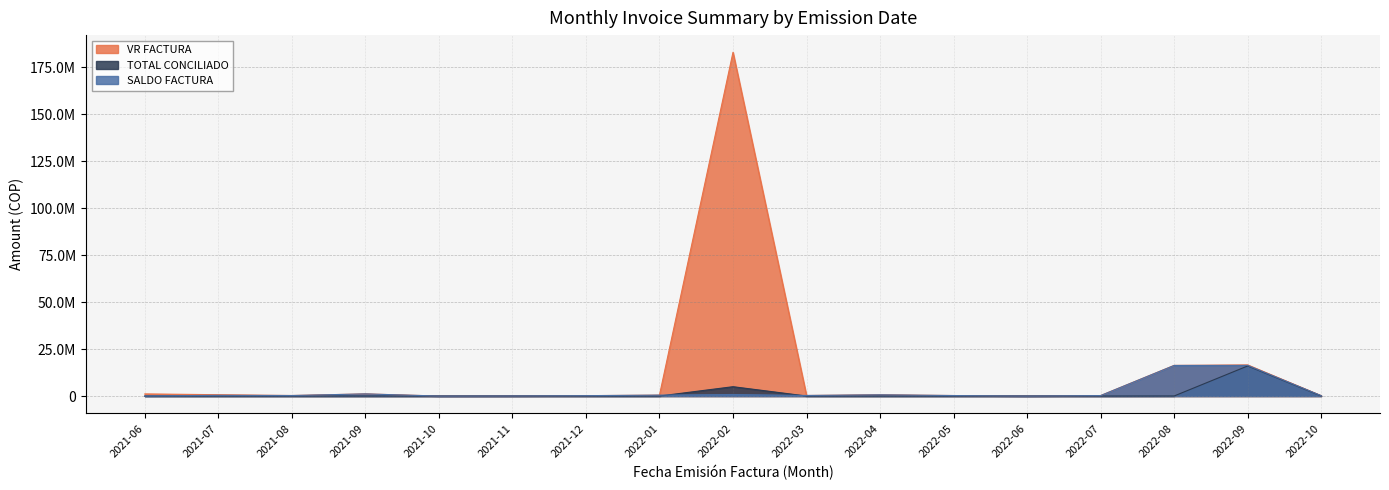

Is the value of SALDO FACTURA at 2022-08 greater than the value of TOTAL CONCILIADO at 2022-06?

Yes